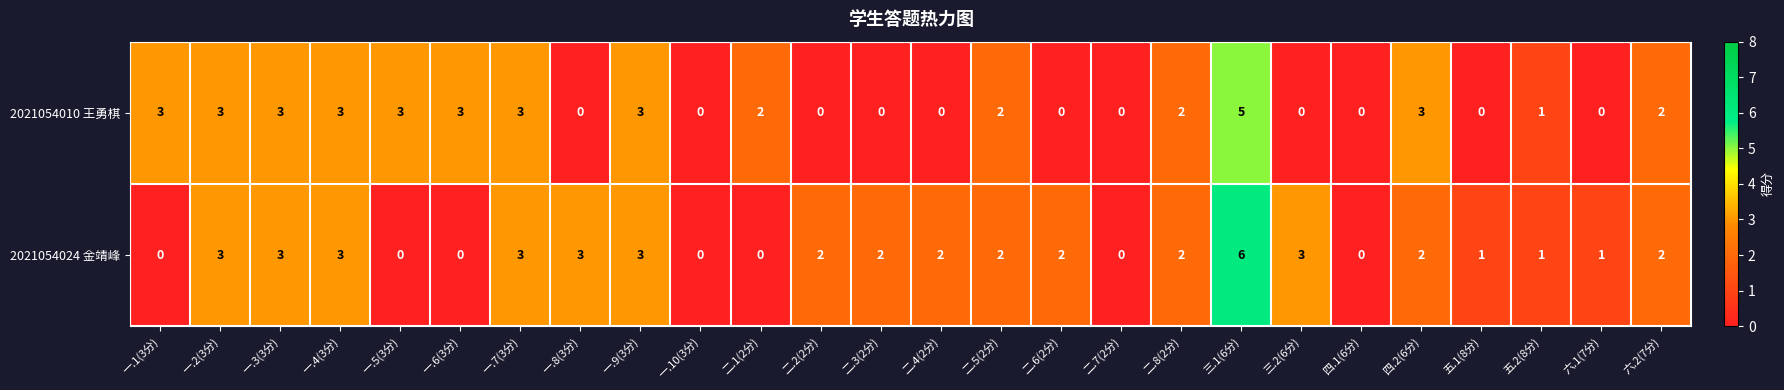

At which label does 2021054010 王勇棋 first exceed 2?

一.1(3分)